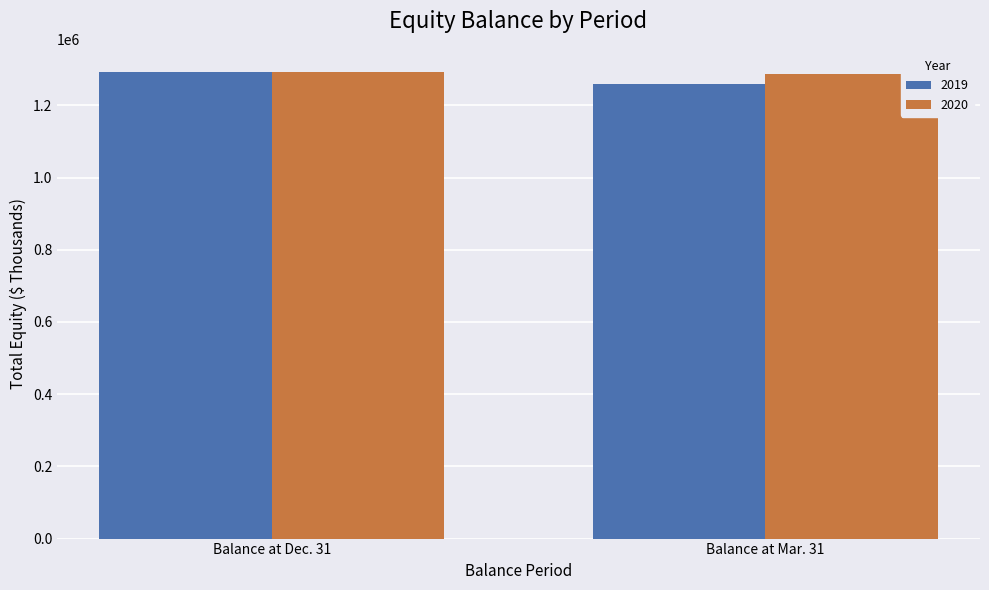

Is it true that 2019 equals 329987 at Balance at Dec. 31?

False